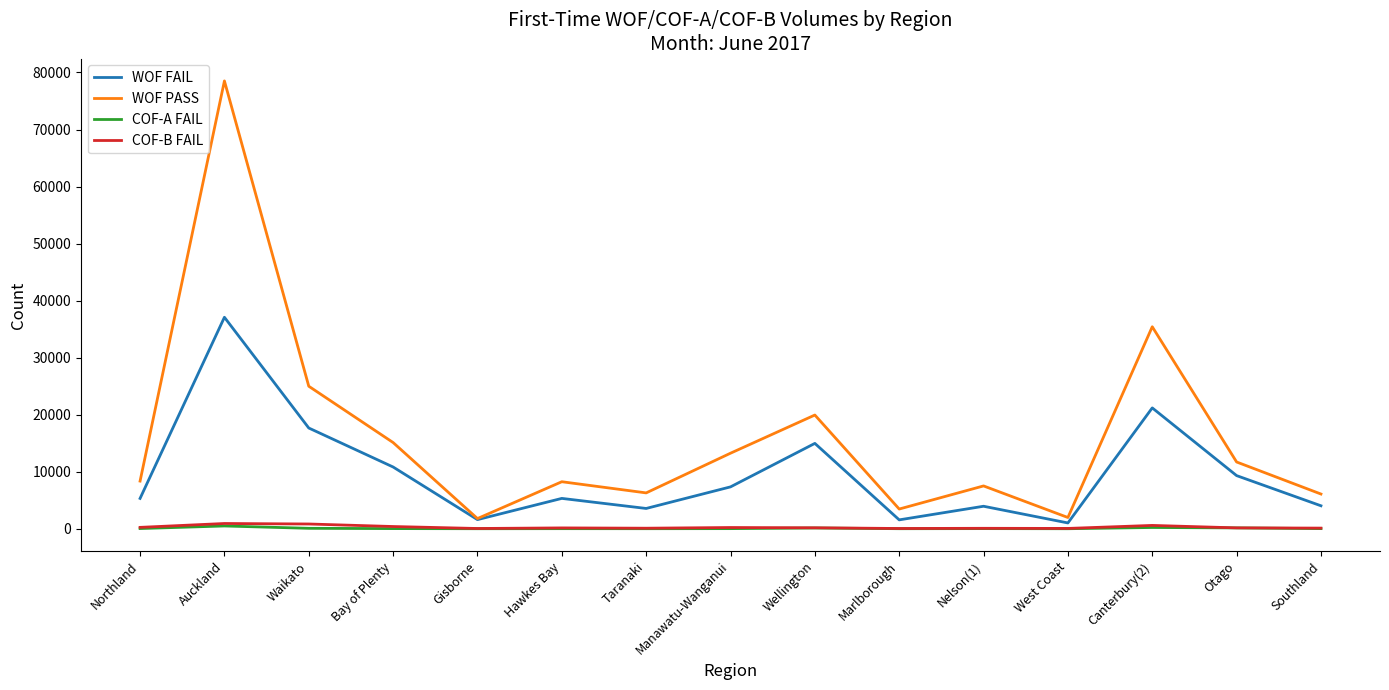

True or false: WOF PASS and COF-A FAIL intersect in this chart.

False